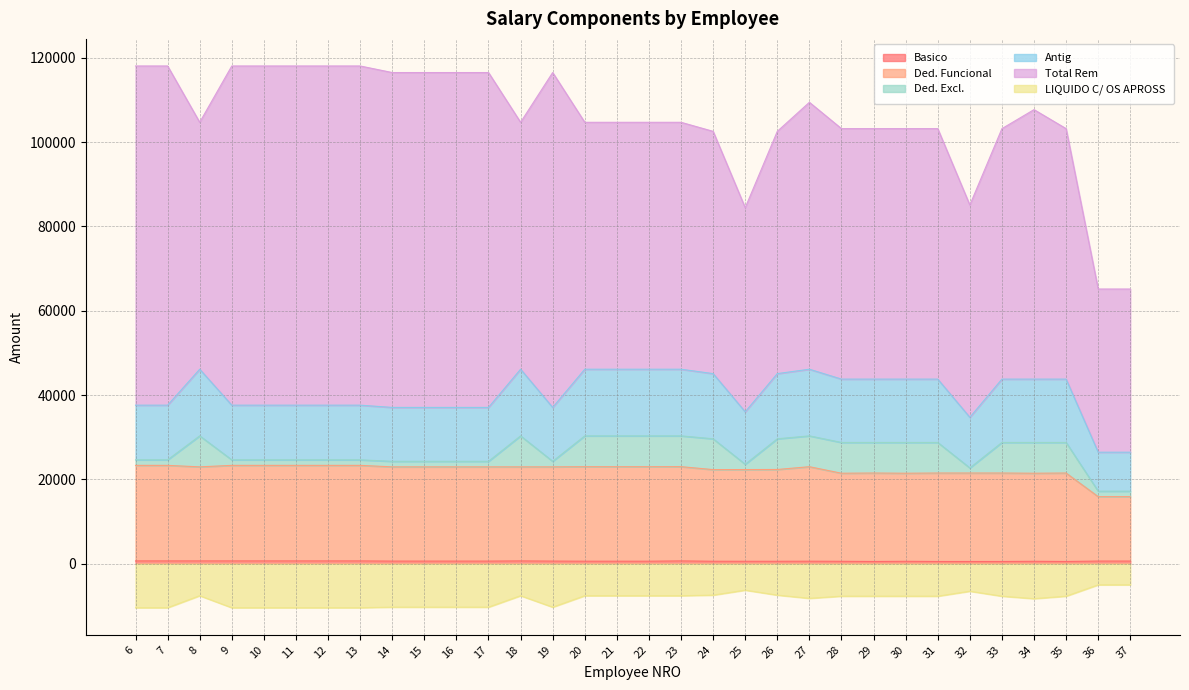

Between 29 and 37, which is larger?

37